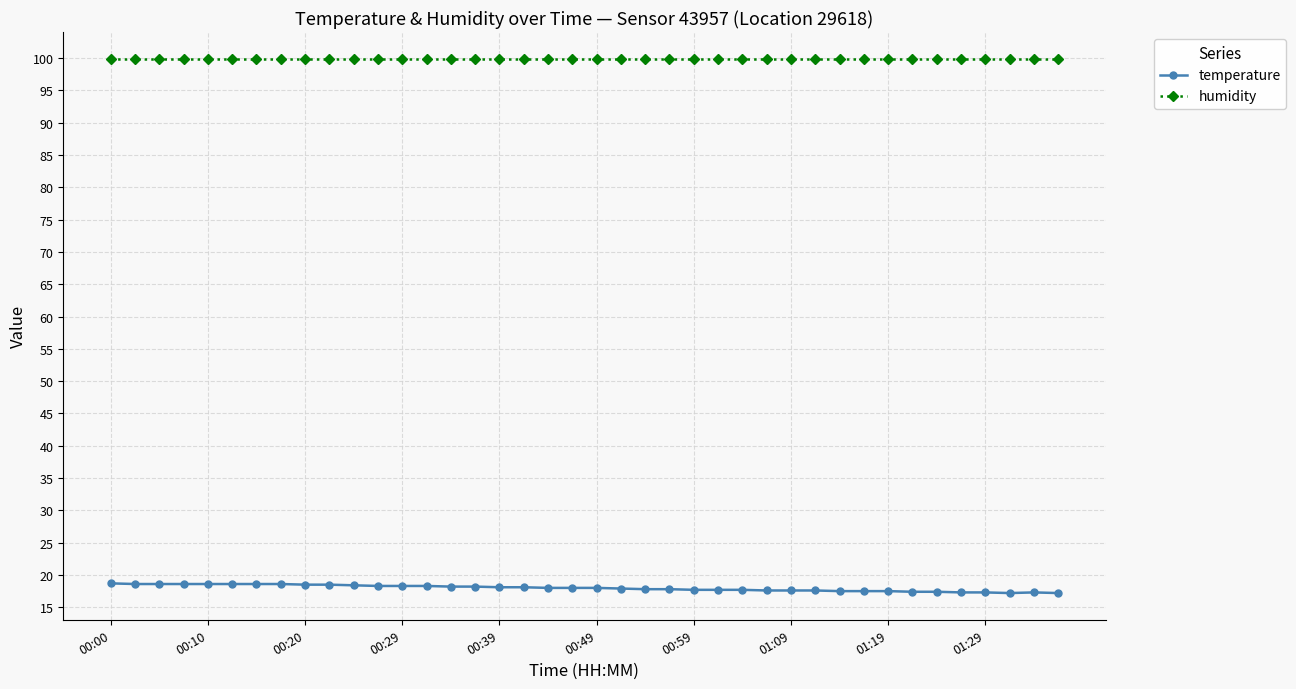

At how many categories does at least one series exceed 88?

40